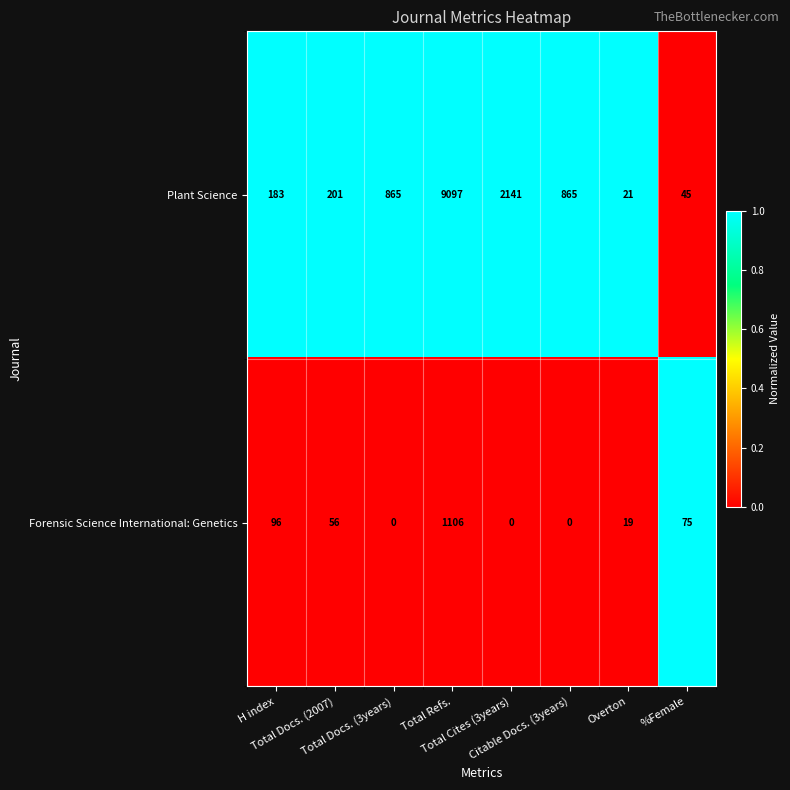

What is the sum of all Plant Science values?

13418